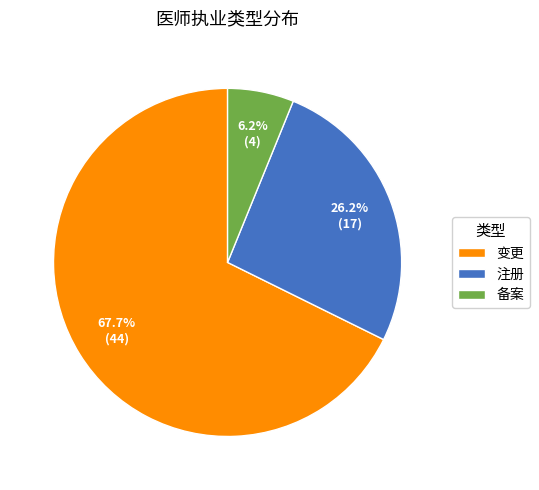

Which has a higher value, 注册 or 变更?

变更